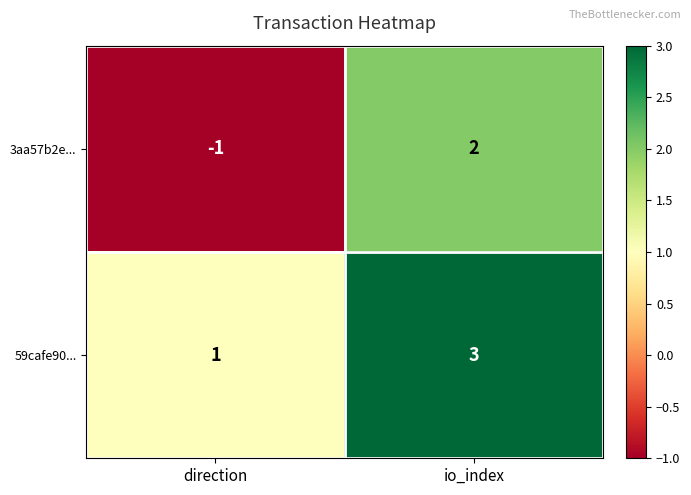

At which label does 59cafe90... reach its minimum?

direction